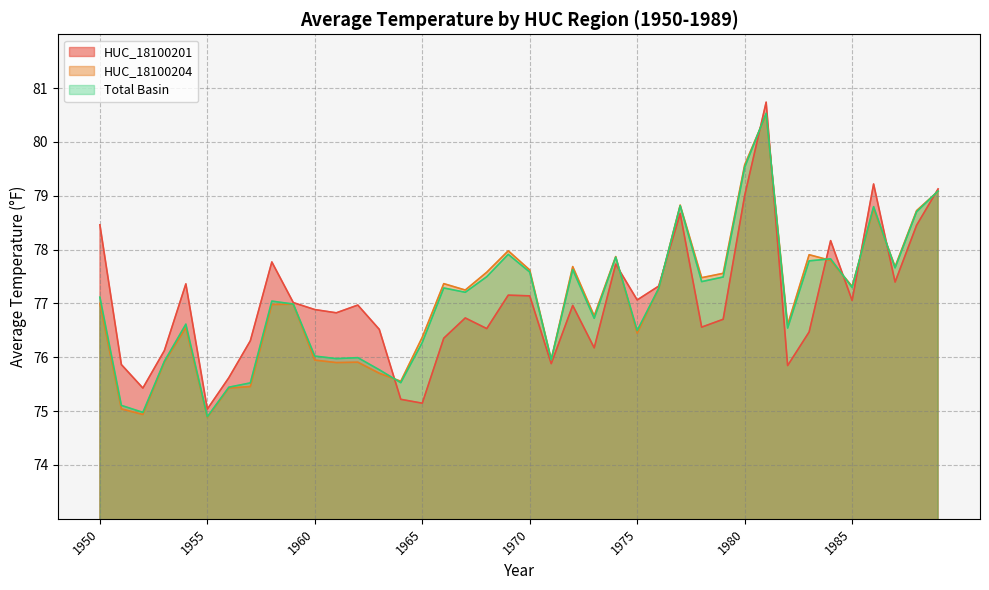

Between 1961 and 1952, which is larger?

1961